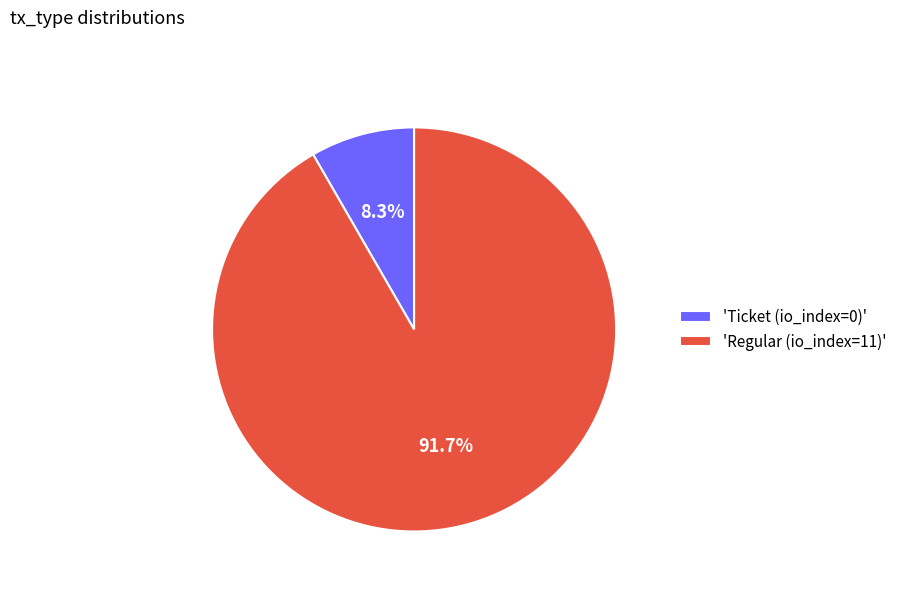

Count the number of slices in the pie.

2